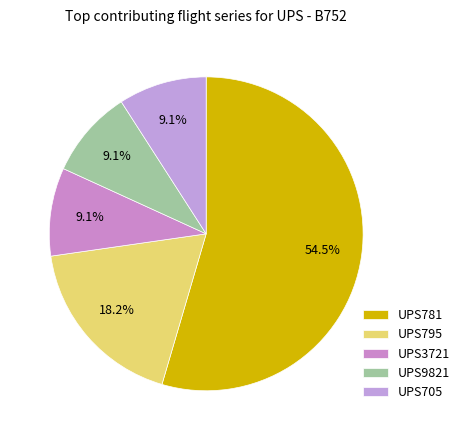

How many segments does this pie chart have?

5